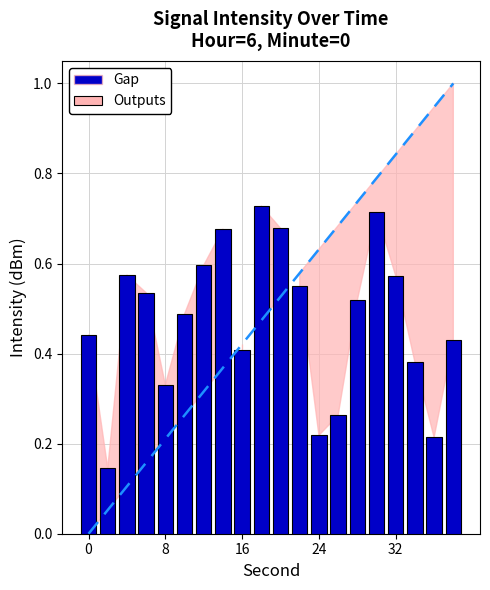

Which has a higher value, 24 or 9?

9